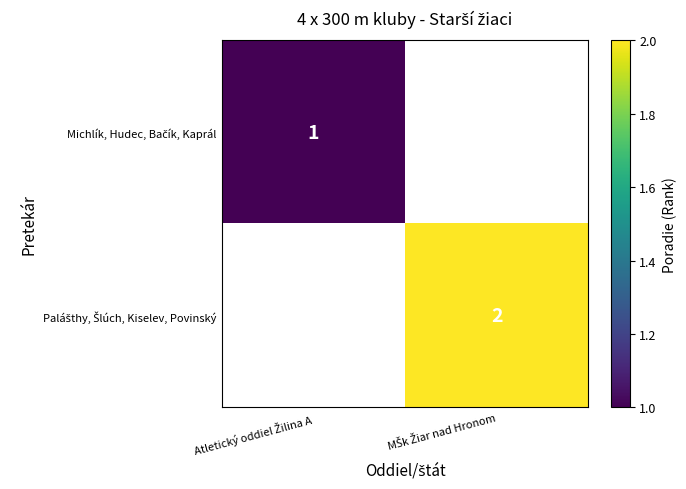

Rank the series by their average value, from lowest to highest.

Michlík, Hudec, Bačík, Kaprál, Palášthy, Šlúch, Kiselev, Povinský